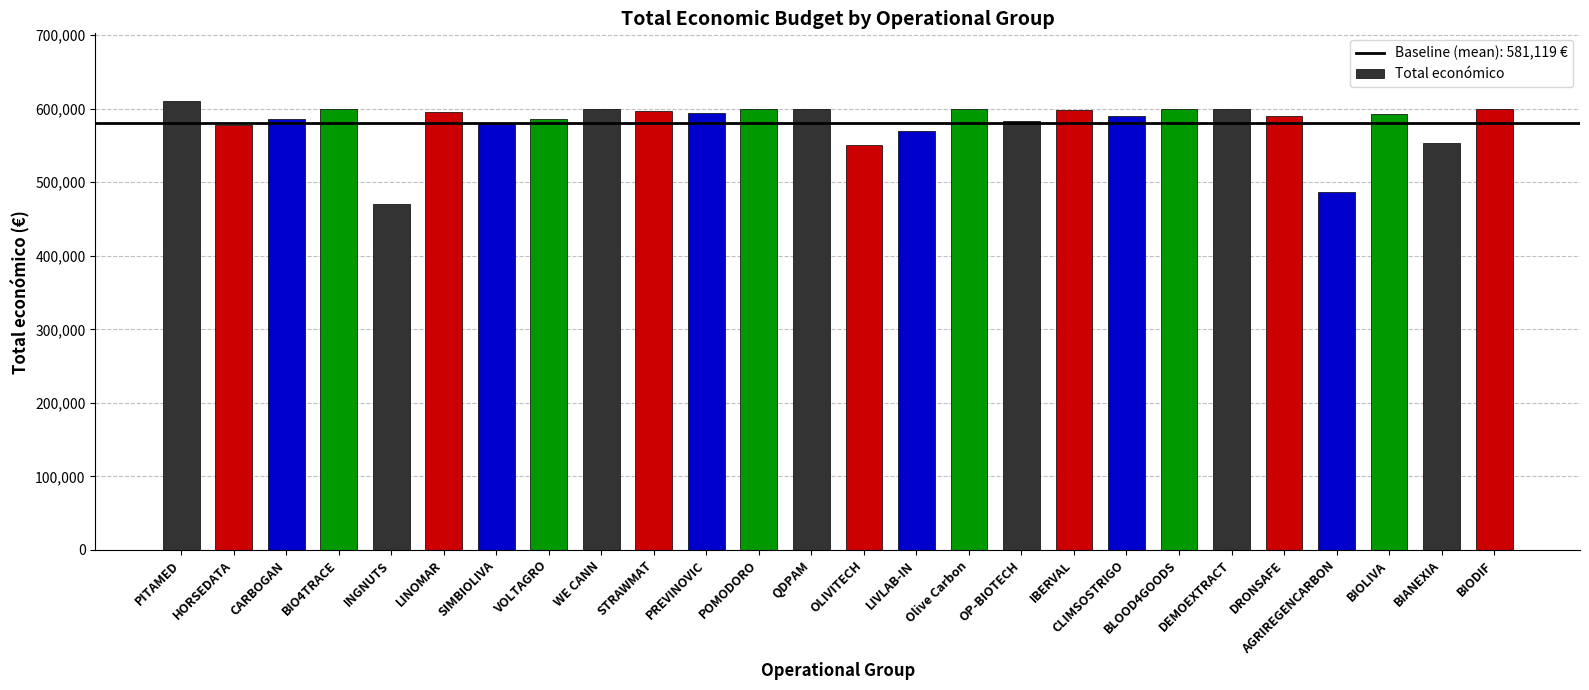

What is the sum of the values at PITAMED and LINOMAR?

1206062